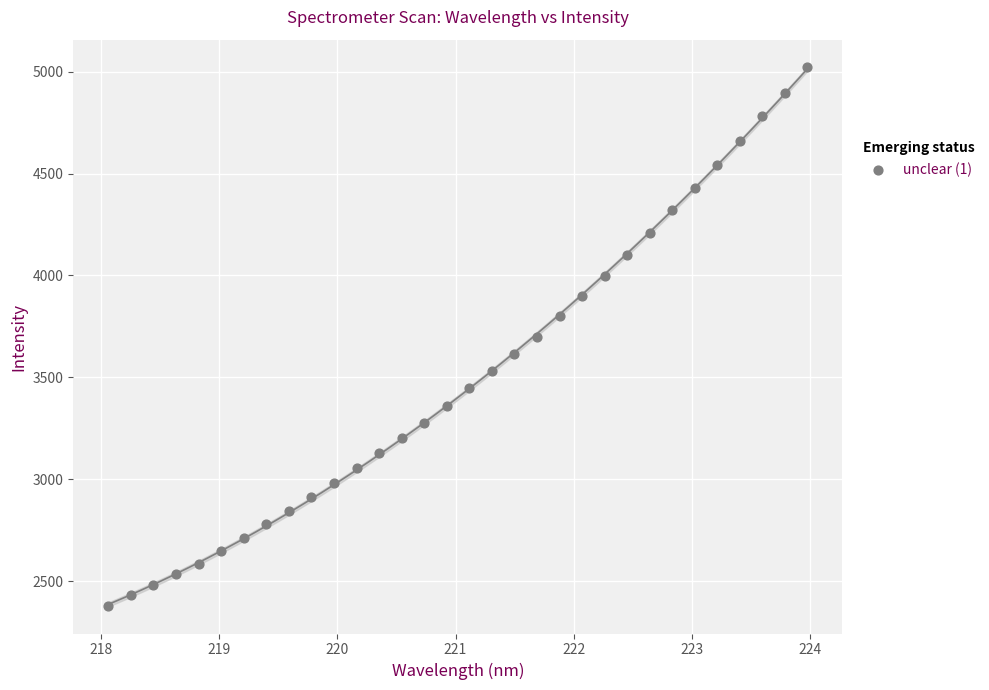

What is the range of X values (max minus min)?

5.9